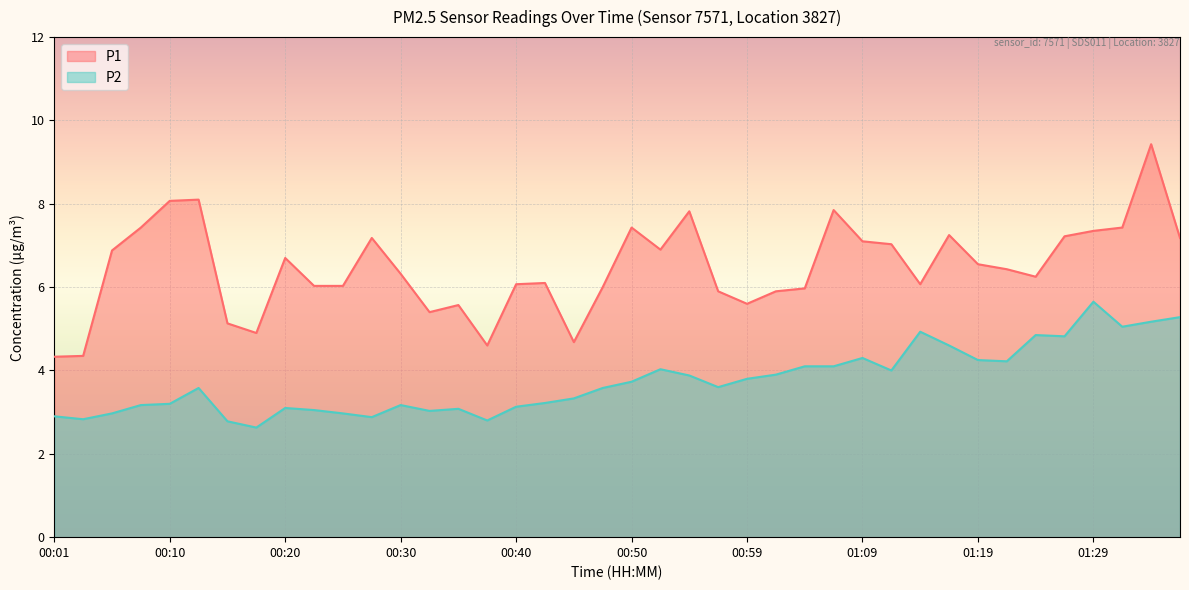

How many lines are shown in the chart?

2